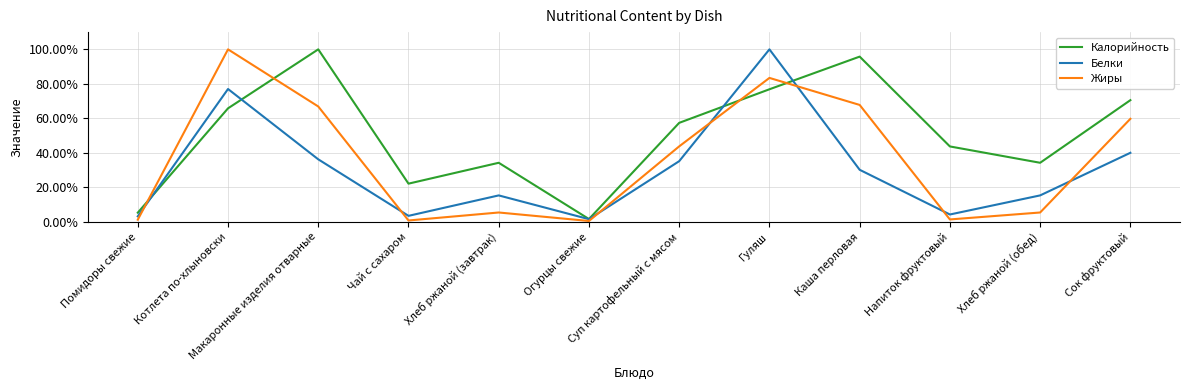

What is the maximum value shown in the chart?

100.0